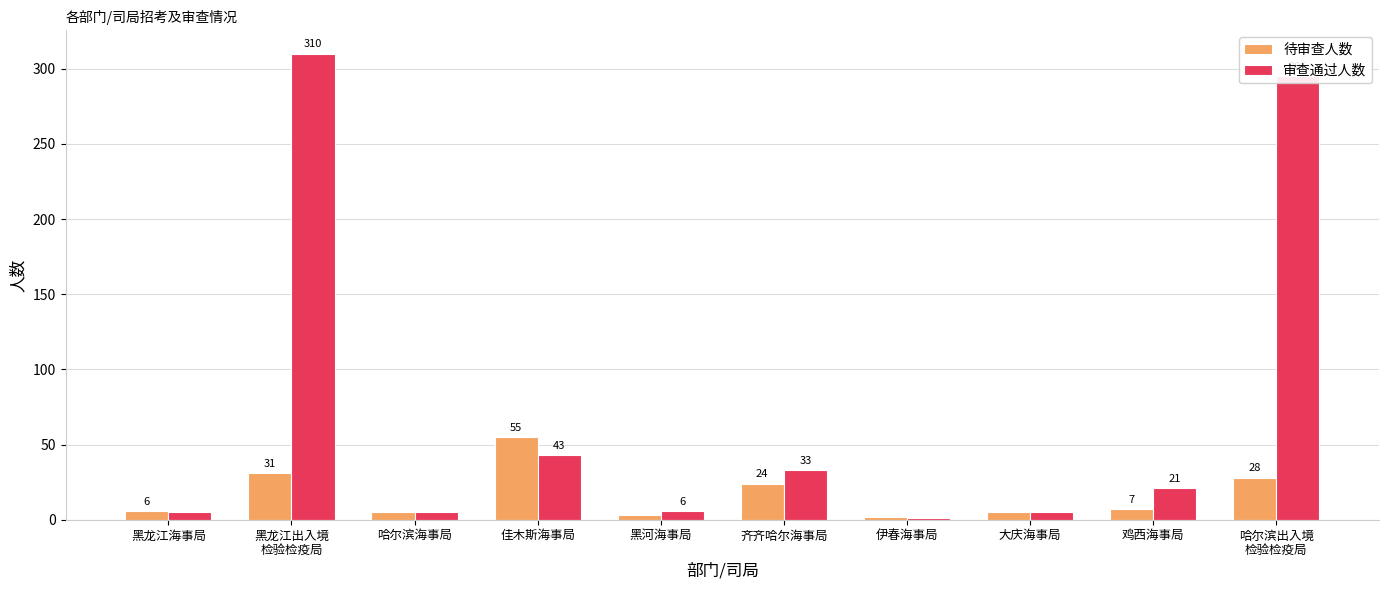

At how many categories does at least one series exceed 109?

2